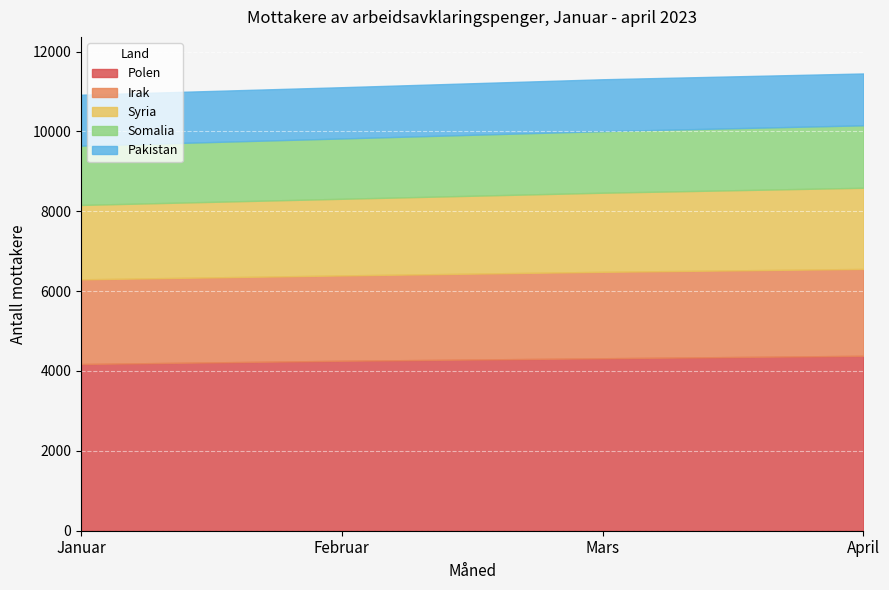

Reading left to right, extract all data points from this chart.

Polen: Januar=4175	Februar=4256	Mars=4319	April=4381
Irak: Januar=2120	Februar=2137	Mars=2164	April=2175
Syria: Januar=1863	Februar=1919	Mars=1981	April=2032
Somalia: Januar=1485	Februar=1511	Mars=1542	April=1564
Pakistan: Januar=1275	Februar=1283	Mars=1299	April=1298